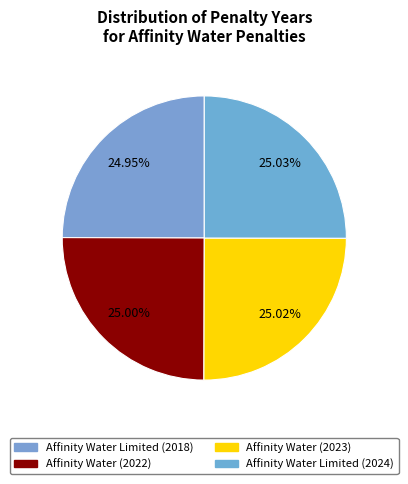

Is it true that Affinity Water (2023) is 37% of the pie?

False